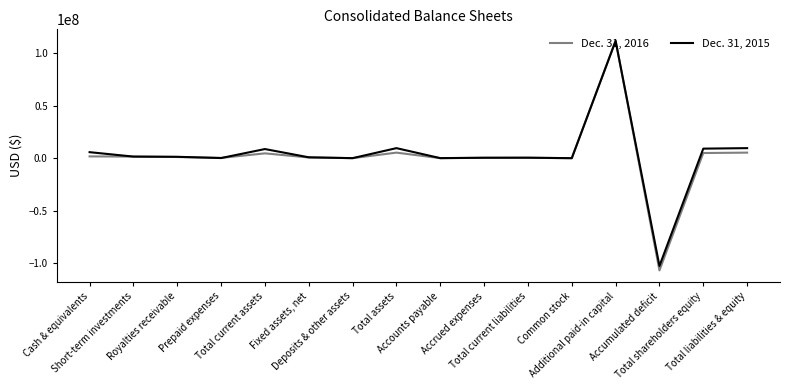

What position from the right is Common stock?

5